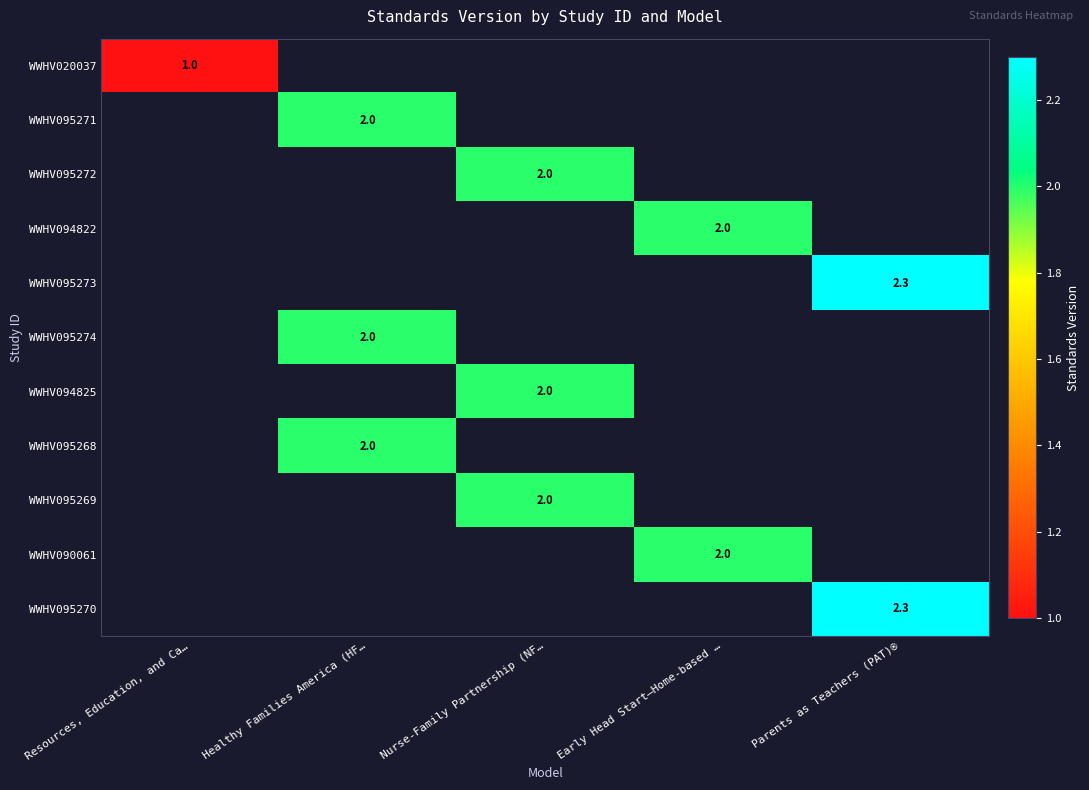

How many series are shown in this chart?

11